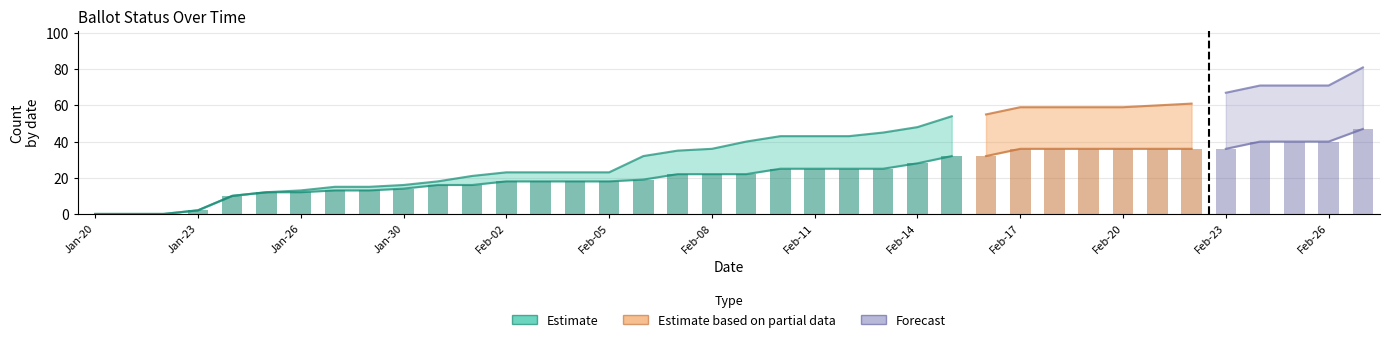

Where is OVERSEAS nearest to the value 0?

Jan-20